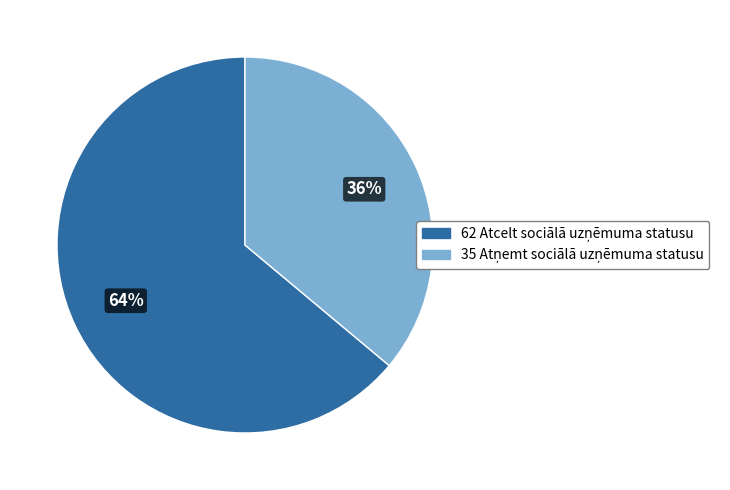

How many segments does this pie chart have?

2